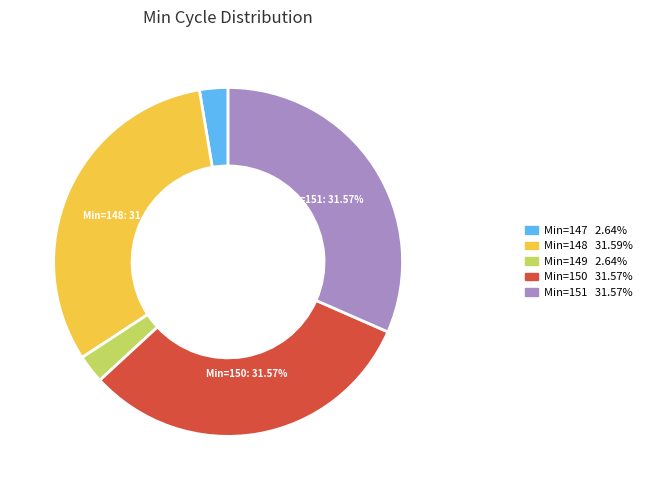

Is there any slice that represents more than half of the pie?

No